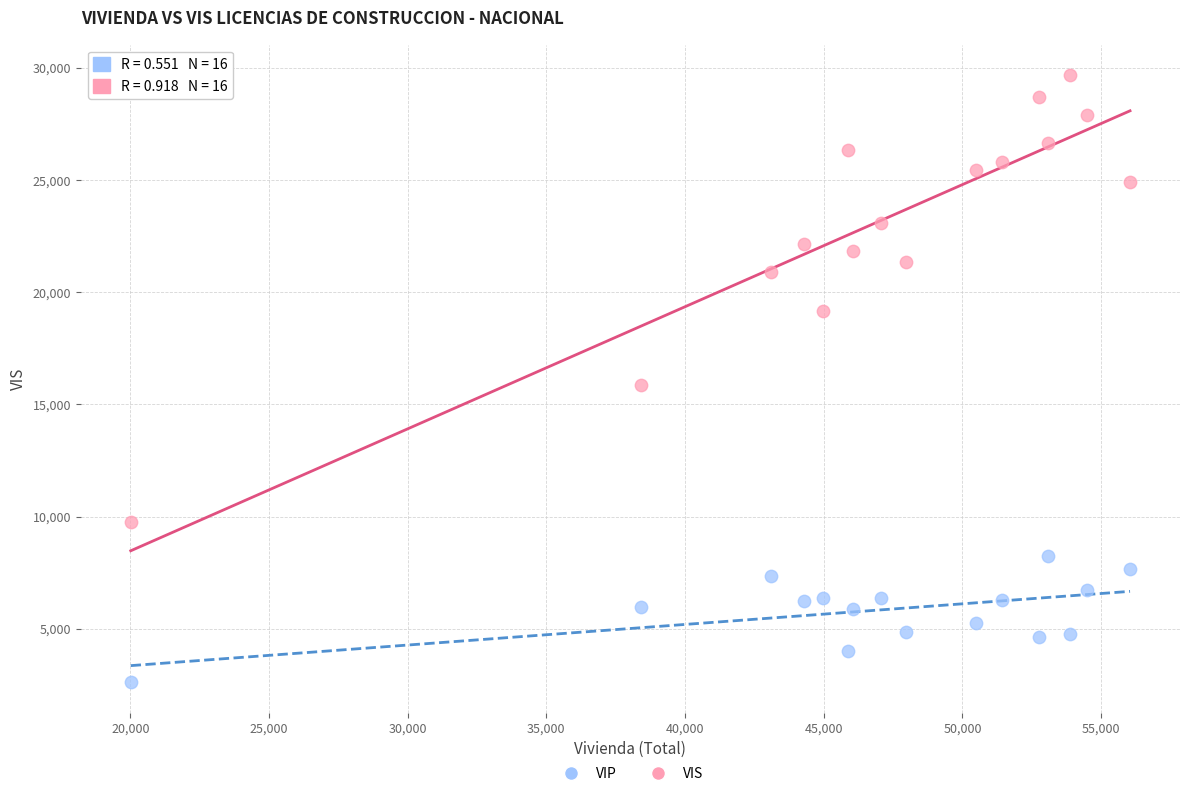

In the VIS series, what Y value is closest to 19722?

19159